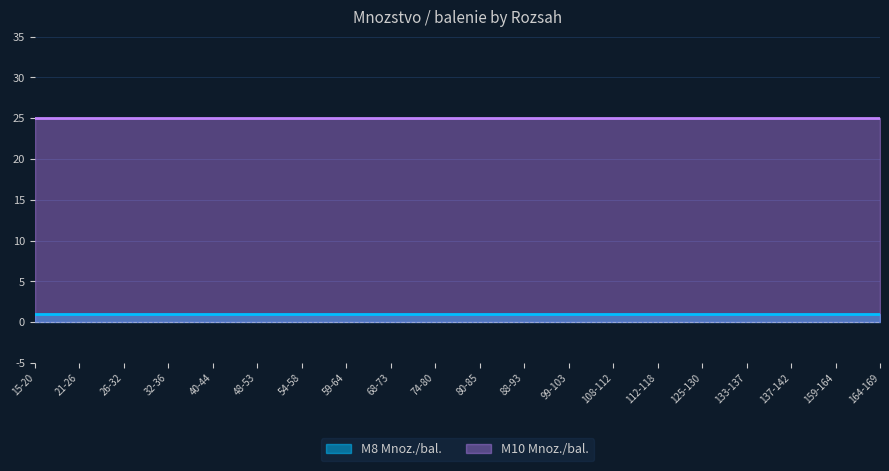

Is the value of M8 Mnoz./bal. at 21-26 greater than the value of M10 Mnoz./bal. at 133-137?

No